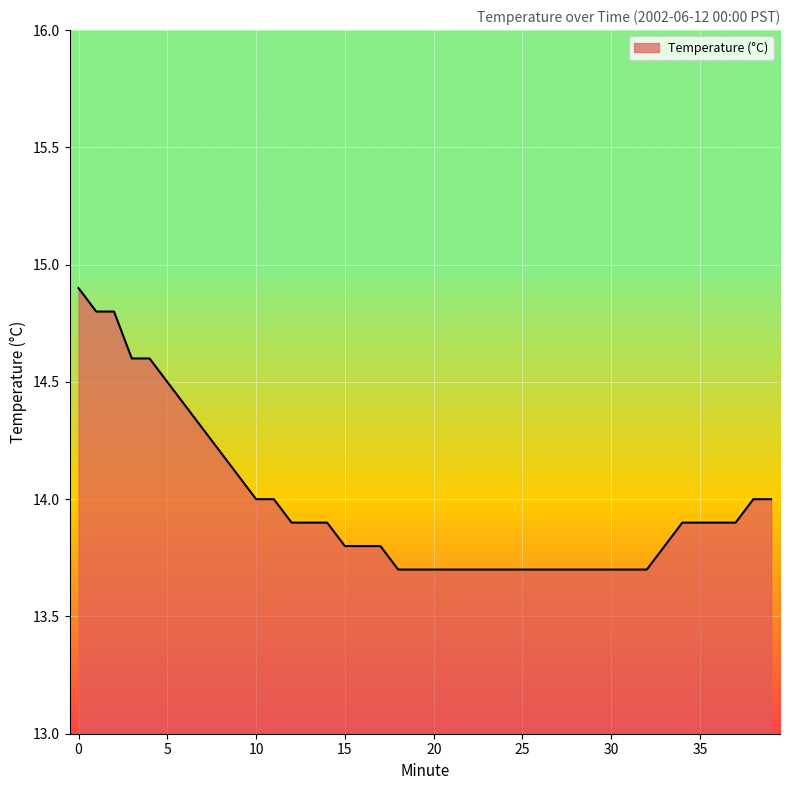

What is the maximum value shown in the chart?

14.9